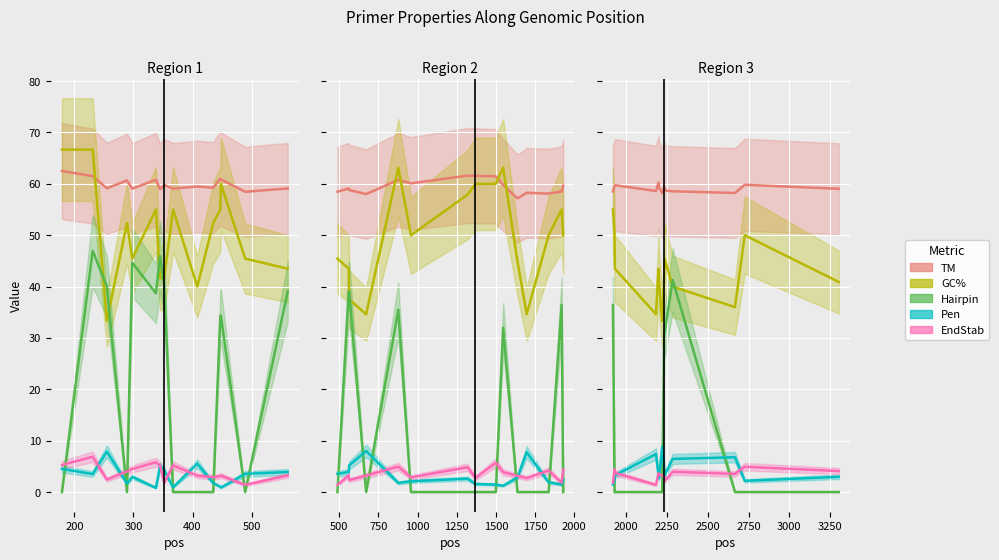

The value of TM at 500 is 94.7. True or false?

False